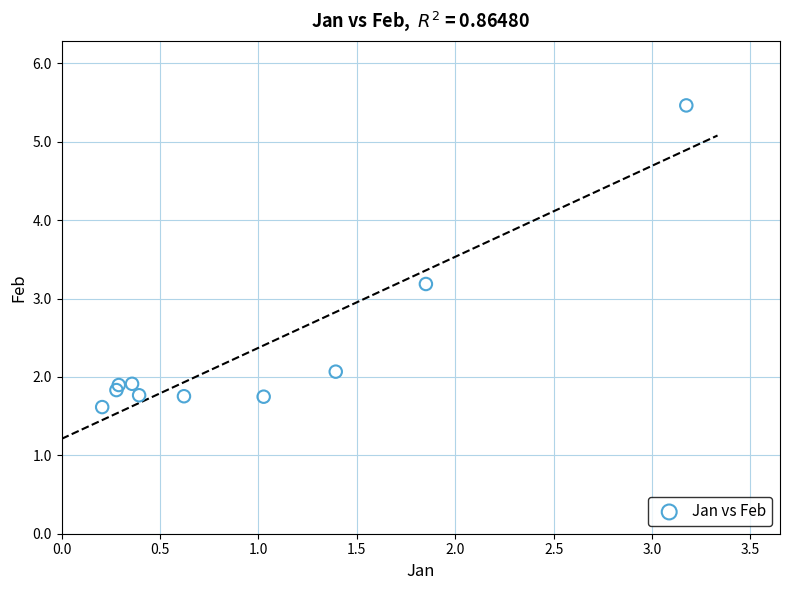

What is the range of Y values (max minus min)?

3.8